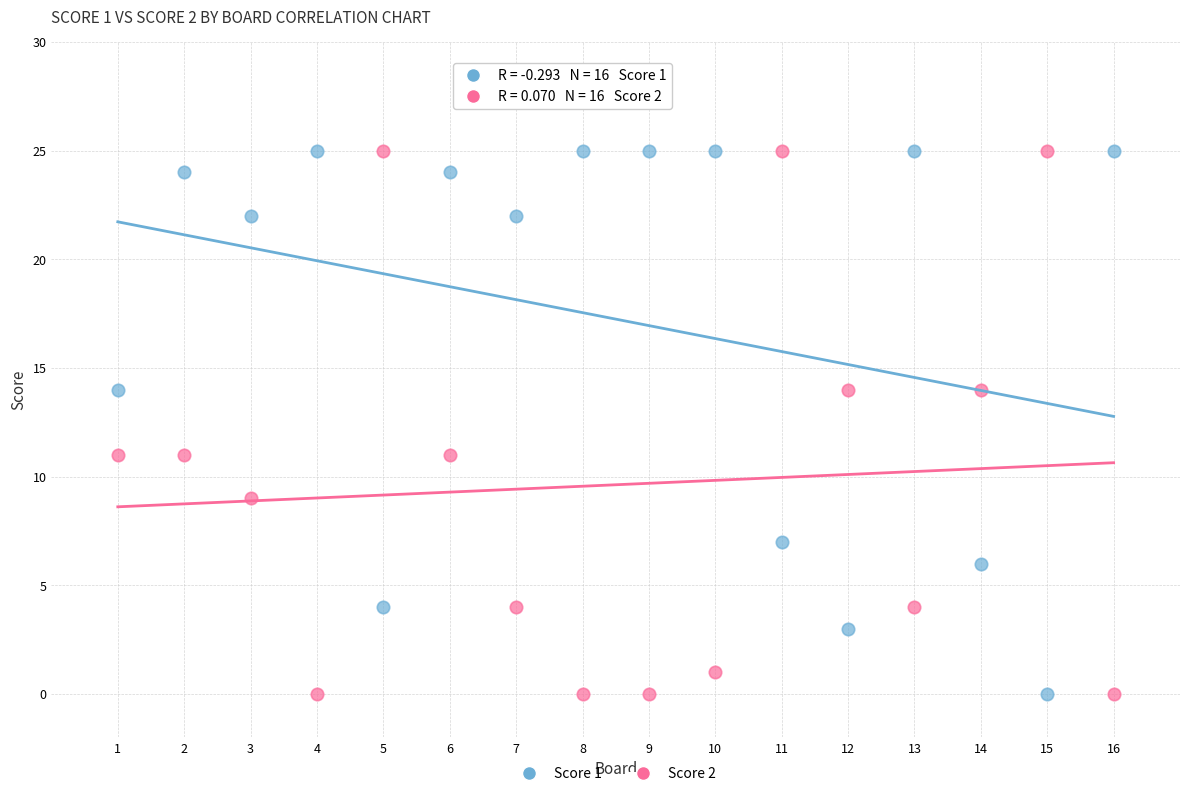

What is the X range (max minus min) for the scatter plot?

15